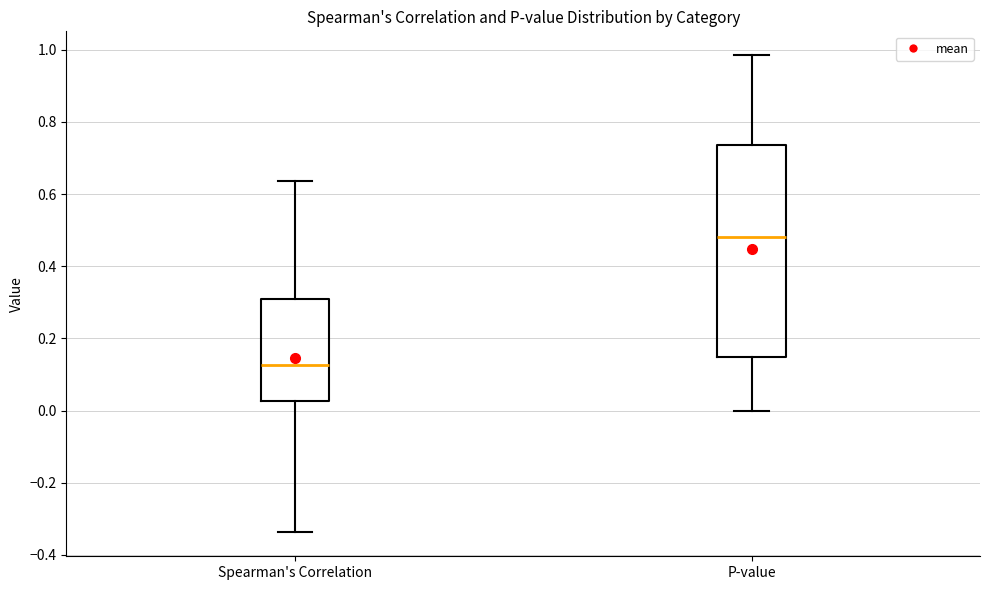

Reading left to right, read every box against the y-axis: the position of its median line, the range the box covers, and the ends of its whiskers. The values are not printed on the chart, so give them approximately, as read against the axis.

Spearman's Correlation: median 0.12, box 0.02 to 0.32, whiskers -0.34 to 0.64
P-value: median 0.48, box 0.14 to 0.74, whiskers 0.00 to 0.98